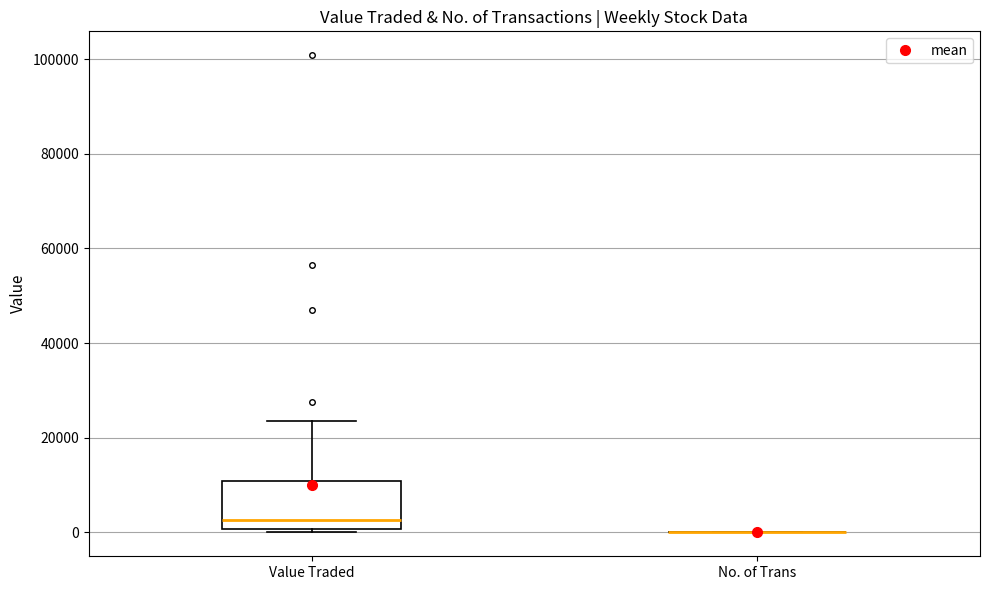

Reading left to right, read every box against the y-axis: the position of its median line, the range the box covers, and the ends of its whiskers. The values are not printed on the chart, so give them approximately, as read against the axis.

Value Traded: median 2000, box 0 to 10000, whiskers 0 (just below the box's lower edge) to 24000
No. of Trans: box collapsed to a line at 0, whiskers 0 to 0